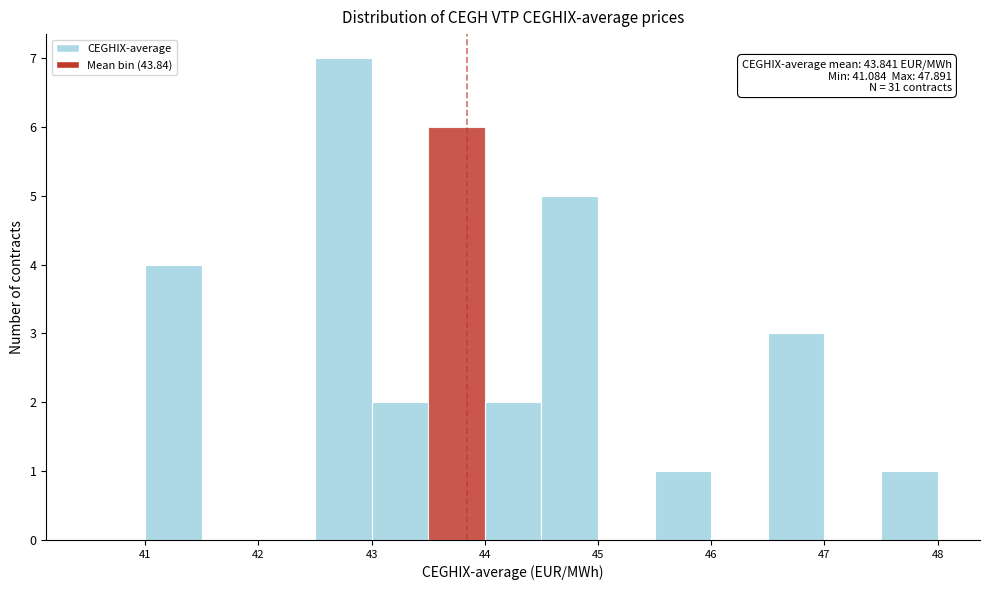

Which range on the x-axis has the tallest bar?

42.5 to 43.0